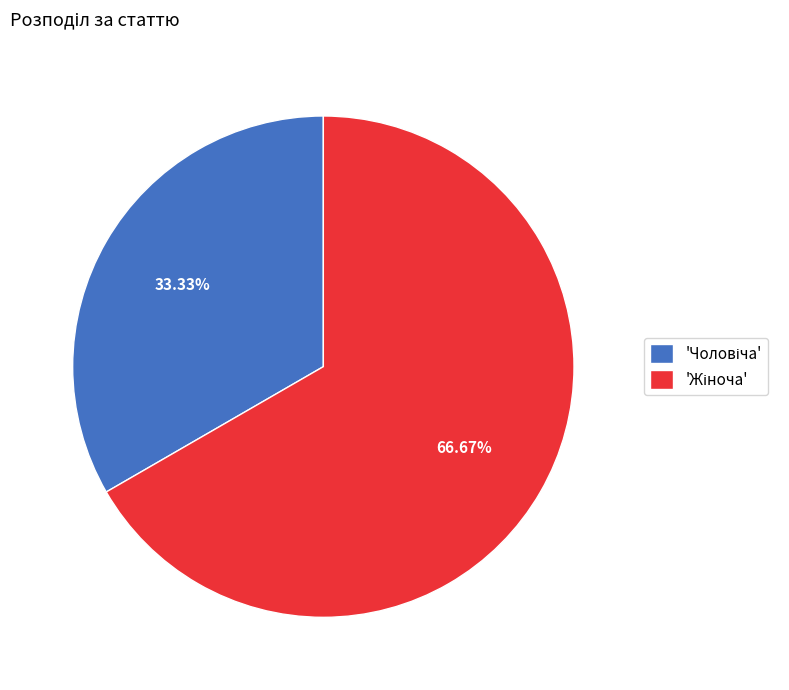

Count the number of slices in the pie.

2